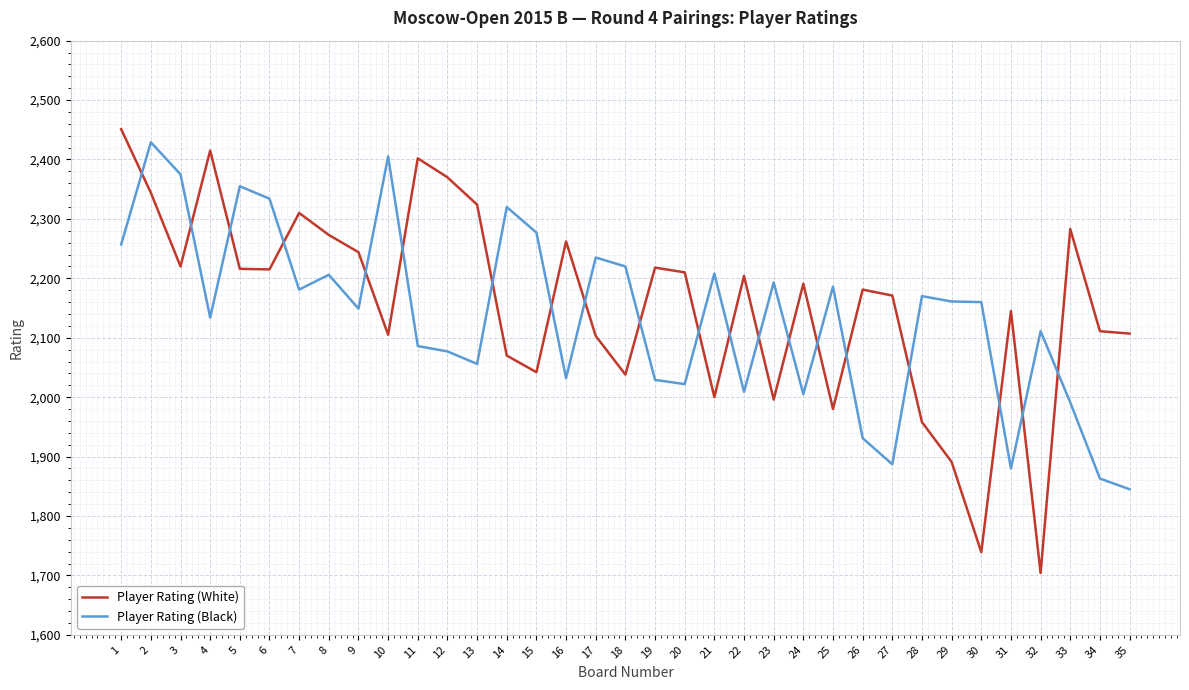

At how many categories does at least one series exceed 1850?

35